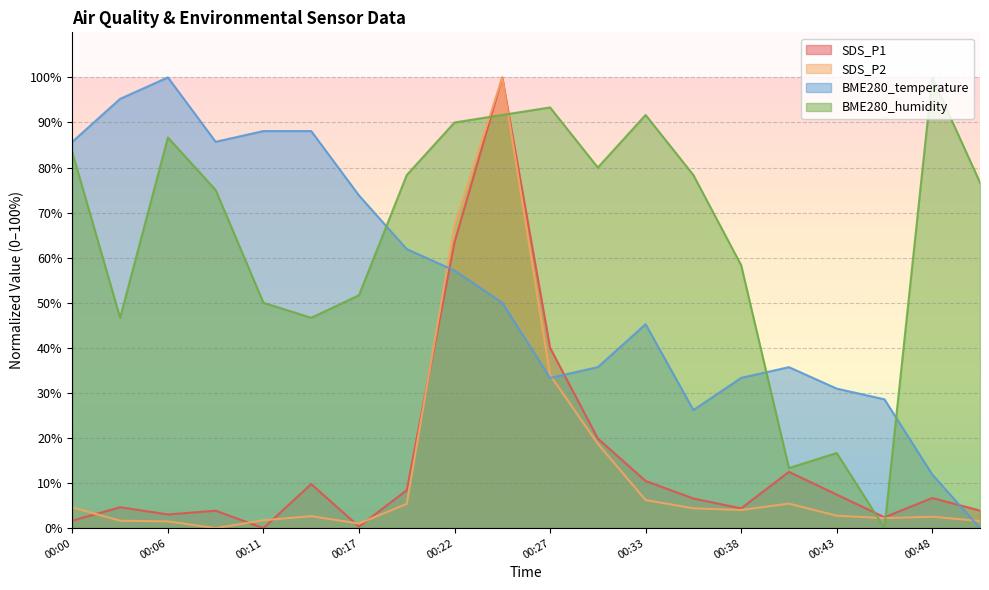

True or false: SDS_P2 and SDS_P1 cross at least once.

True